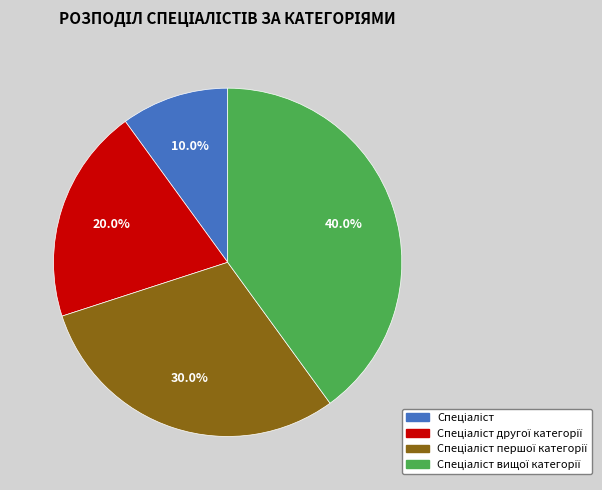

Does any single category account for the majority?

No